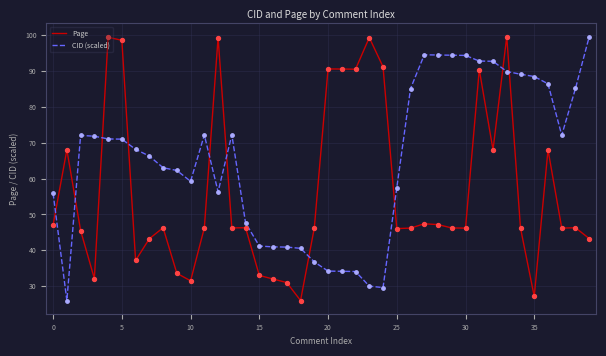

Which series has the largest total across all categories?

CID (scaled)